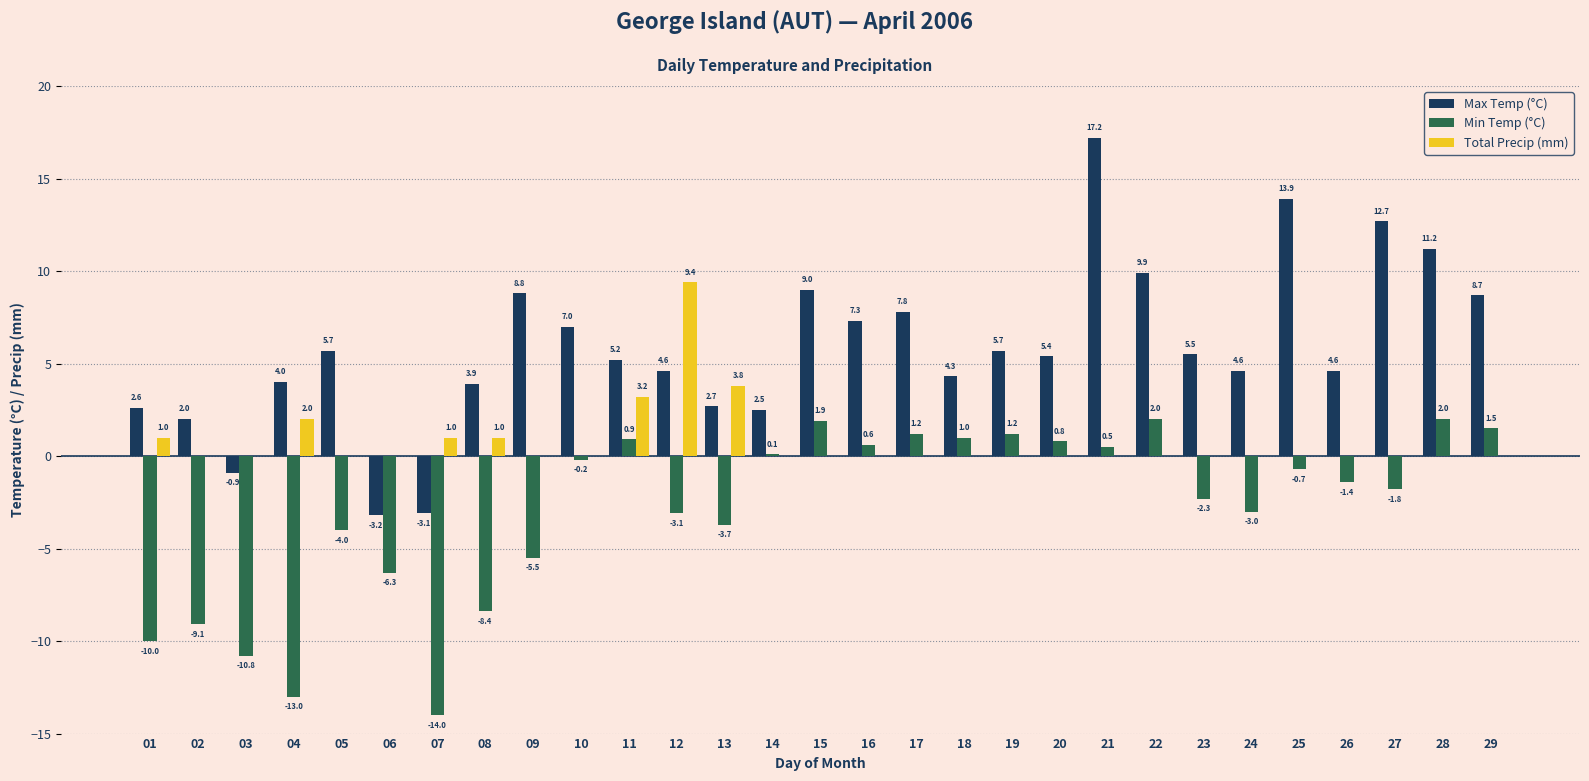

Reading left to right, what are all the values shown in this chart?

Max Temp (°C): 2.6	2.0	-0.9	4.0	5.7	-3.2	-3.1	3.9	8.8	7.0	5.2	4.6	2.7	2.5	9.0	7.3	7.8	4.3	5.7	5.4	17.2	9.9	5.5	4.6	13.9	4.6	12.7	11.2	8.7
Min Temp (°C): -10.0	-9.1	-10.8	-13.0	-4.0	-6.3	-14.0	-8.4	-5.5	-0.2	0.9	-3.1	-3.7	0.1	1.9	0.6	1.2	1.0	1.2	0.8	0.5	2.0	-2.3	-3.0	-0.7	-1.4	-1.8	2.0	1.5
Total Precip (mm): 1.0	0.0	0.0	2.0	0.0	0.0	1.0	1.0	0.0	0.0	3.2	9.4	3.8	0.0	0.0	0.0	0.0	0.0	0.0	0.0	0.0	0.0	0.0	0.0	0.0	0.0	0.0	0.0	0.0